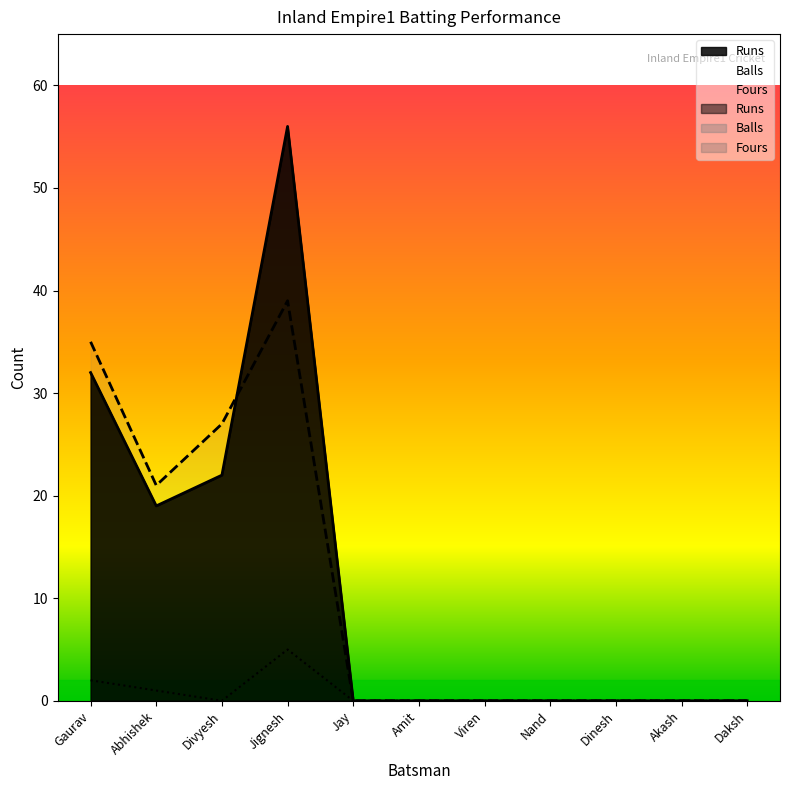

At which category is the sum across all series the highest?

Jignesh